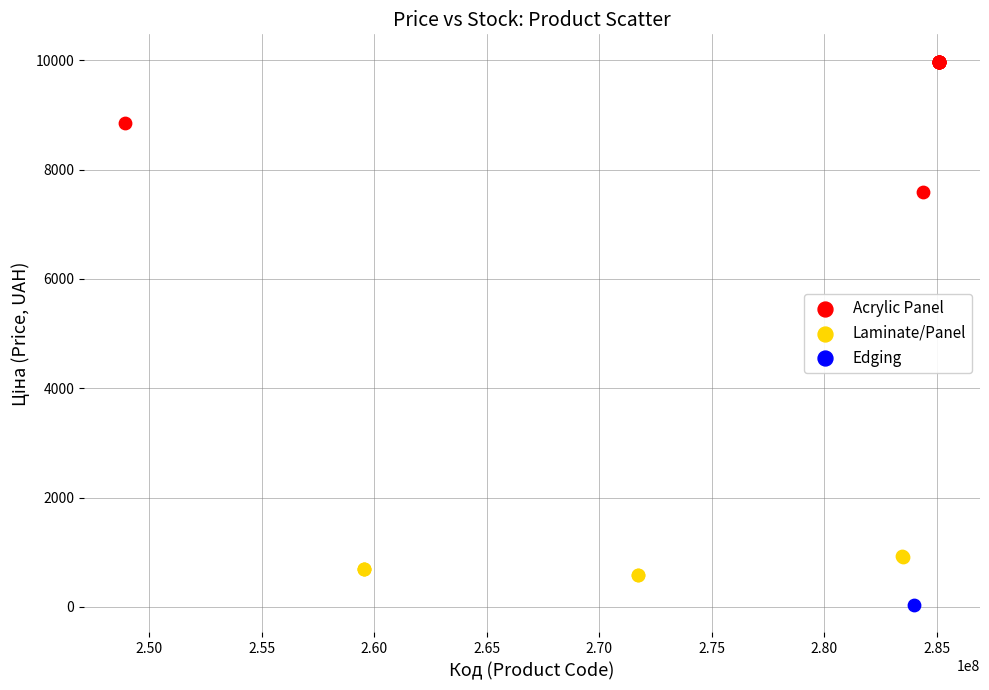

What are all the series names shown in the legend?

Acrylic Panel, Laminate/Panel, Edging